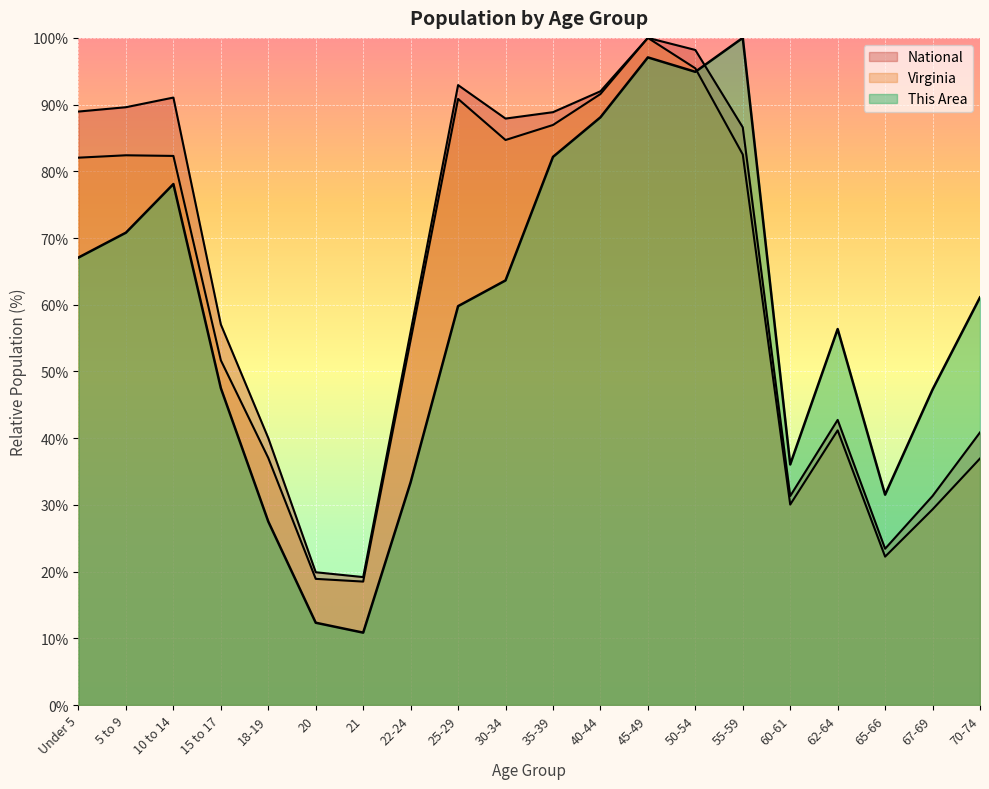

Reading left to right, extract all data points from this chart.

This Area: Under 5=67.1	5 to 9=70.8	10 to 14=78.1	15 to 17=47.5	18-19=27.5	20=12.3	21=10.8	22-24=33.4	25-29=59.8	30-34=63.6	35-39=82.2	40-44=88.1	45-49=97.1	50-54=94.9	55-59=100.0	60-61=36.1	62-64=56.4	65-66=31.5	67-69=47.3	70-74=61.1
Virginia: Under 5=82.0	5 to 9=82.4	10 to 14=82.3	15 to 17=51.7	18-19=37.0	20=18.9	21=18.5	22-24=54.7	25-29=90.9	30-34=84.7	35-39=86.9	40-44=91.6	45-49=100.0	50-54=95.4	55-59=82.5	60-61=30.0	62-64=41.2	65-66=22.2	67-69=29.3	70-74=36.9
National: Under 5=89.0	5 to 9=89.6	10 to 14=91.1	15 to 17=57.0	18-19=40.0	20=19.9	21=19.2	22-24=56.0	25-29=92.9	30-34=87.9	35-39=88.9	40-44=92.0	45-49=100.0	50-54=98.2	55-59=86.6	60-61=31.3	62-64=42.7	65-66=23.4	67-69=31.3	70-74=40.9